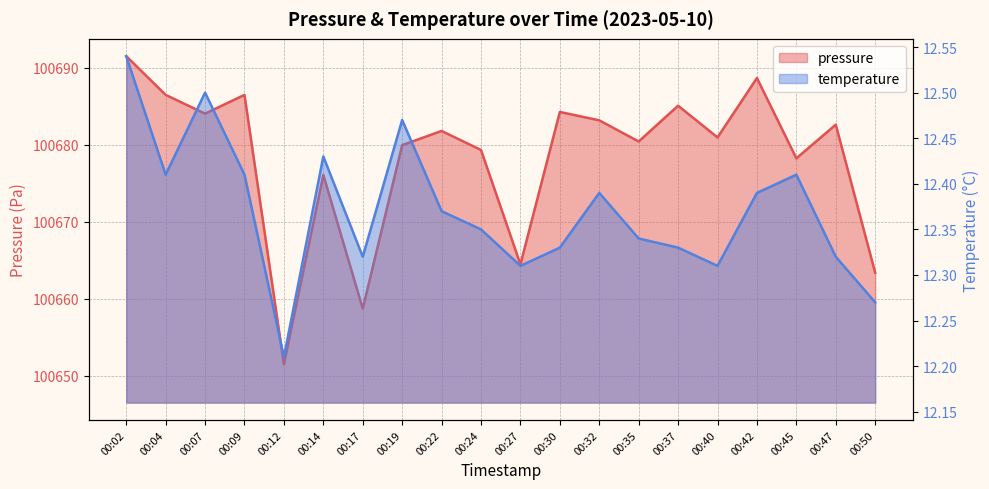

What is the value of the temperature point at the 16th from the left?

12.3